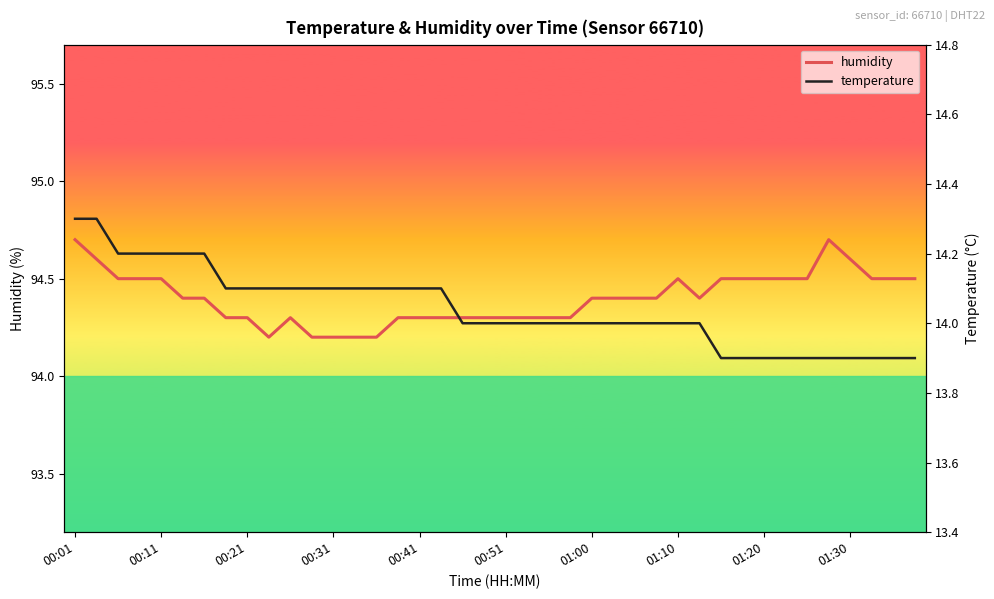

List the series in order of their peak value, lowest first.

temperature, humidity